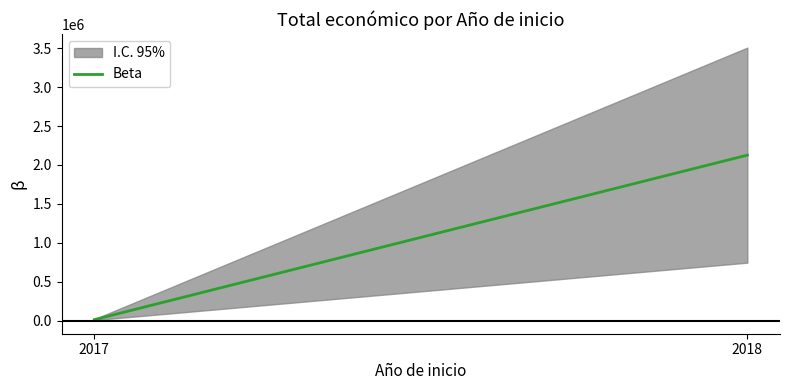

Does the chart have visible grid lines?

No